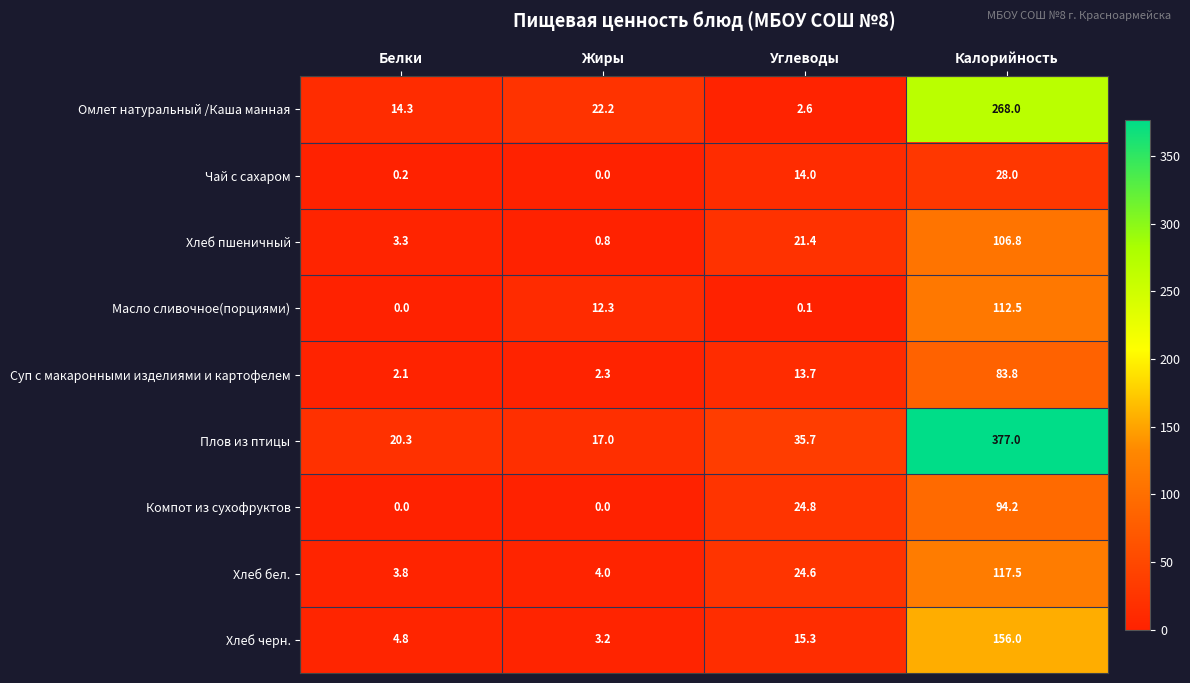

The Чай с сахаром series shows 14.0 at Углеводы. True or false?

True